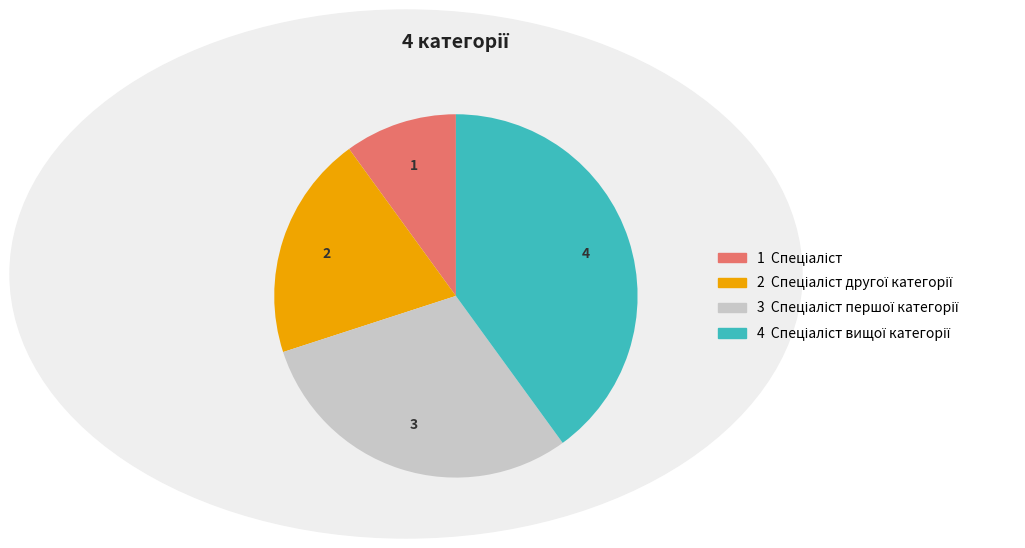

Is there a majority slice in this chart?

No